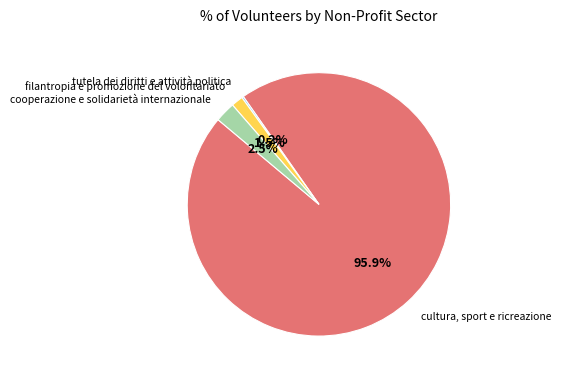

How much of the chart is everything except cooperazione e solidarietà internazionale?

97.5%